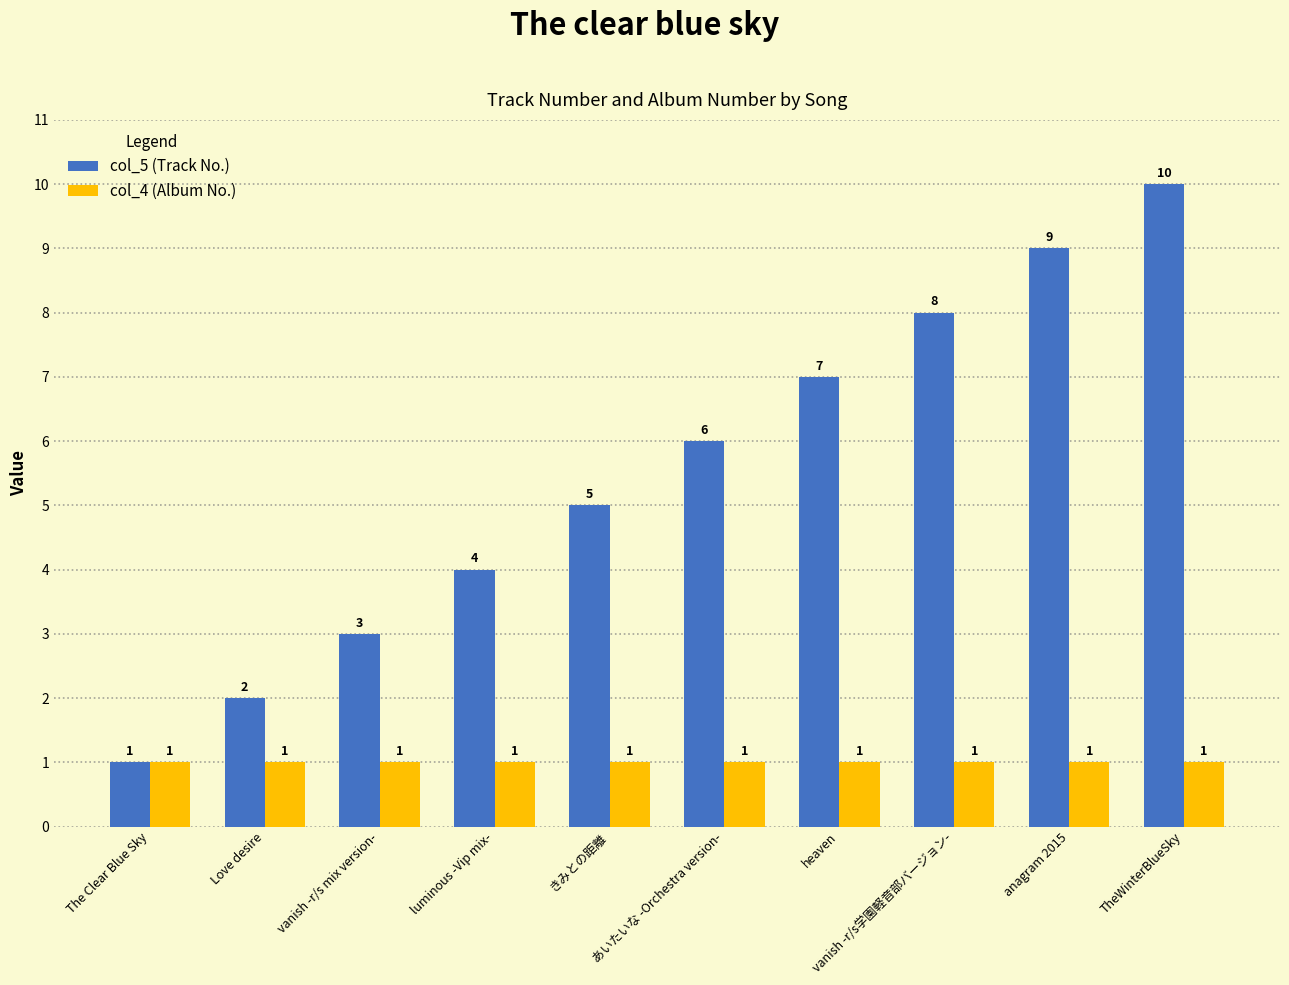

Rank the series by their average value, from lowest to highest.

col_4 (Album No.), col_5 (Track No.)